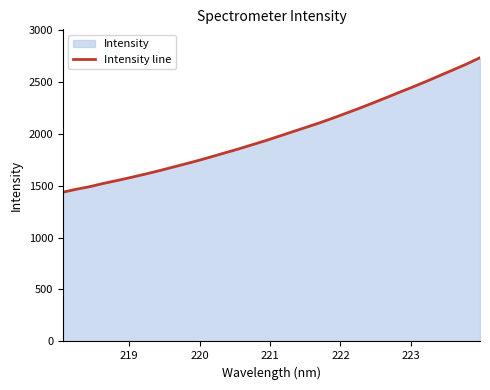

What is the difference between the second highest and minimum values?

1232.9